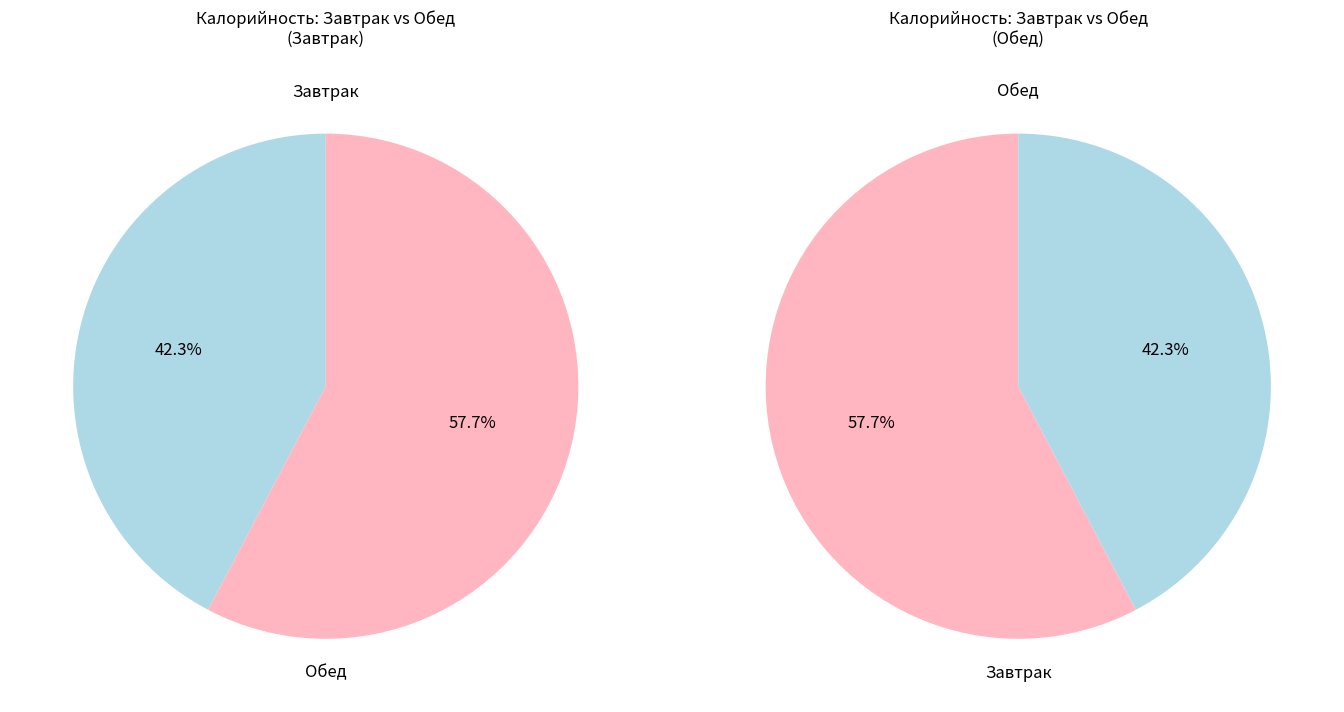

Is it true that Обед is 58% of the pie?

True